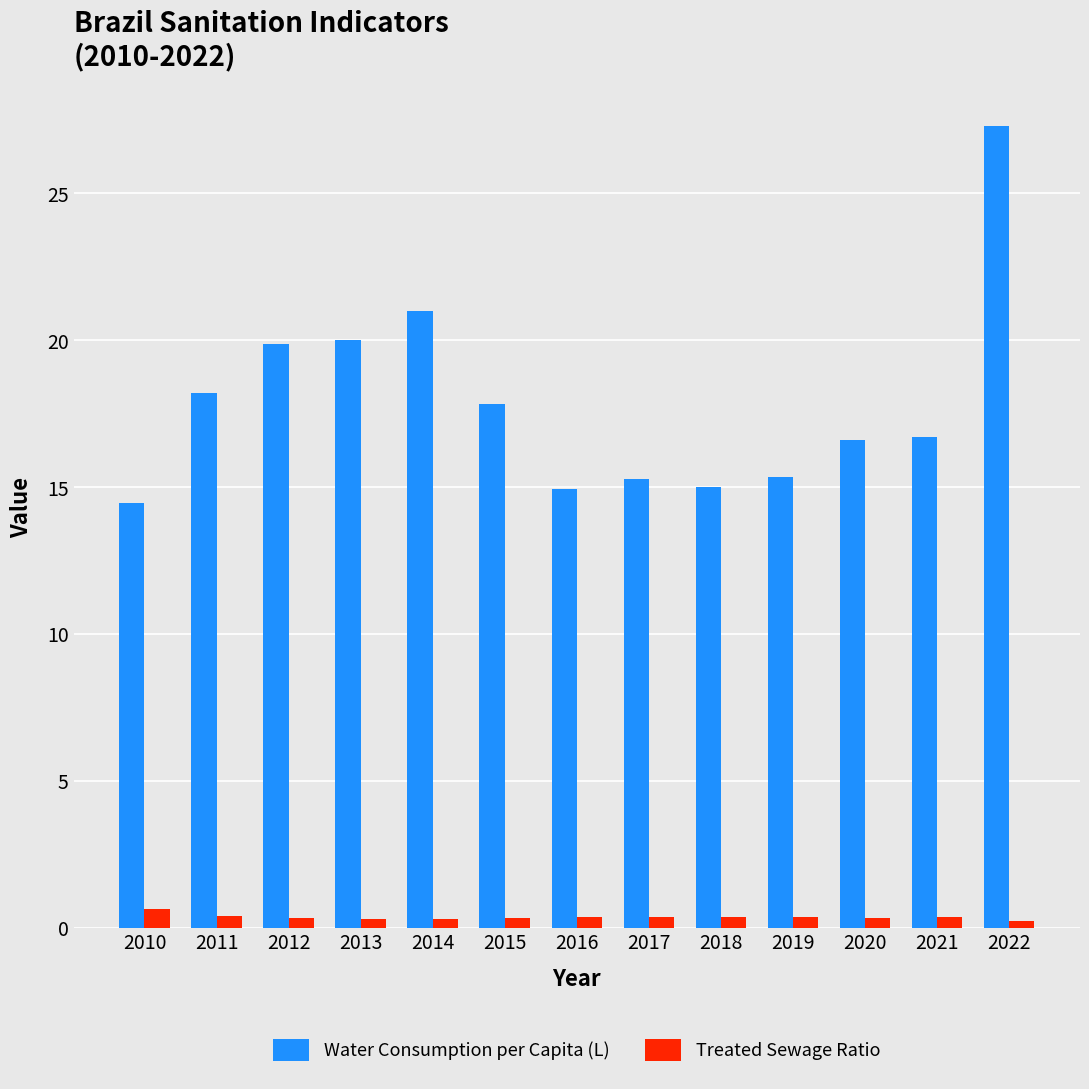

What is the value of the Treated Sewage Ratio bar at the 12th from the left?

0.4